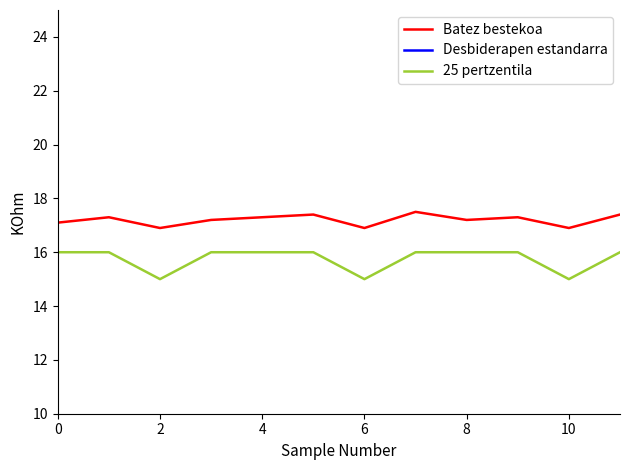

What is the total value across all series at 7?

36.4